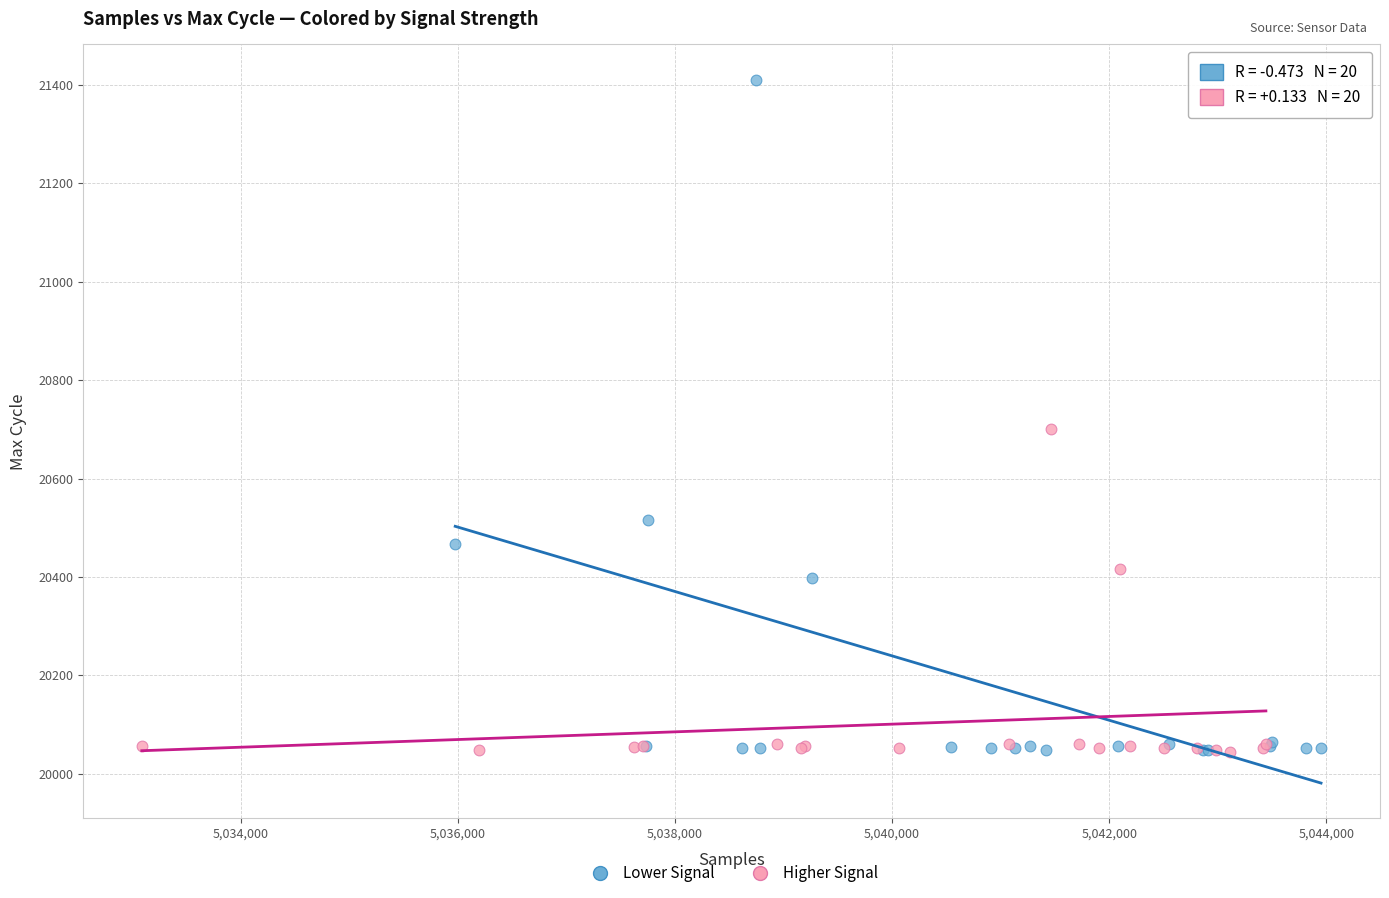

Which series has the largest Y range (max minus min)?

Lower Signal